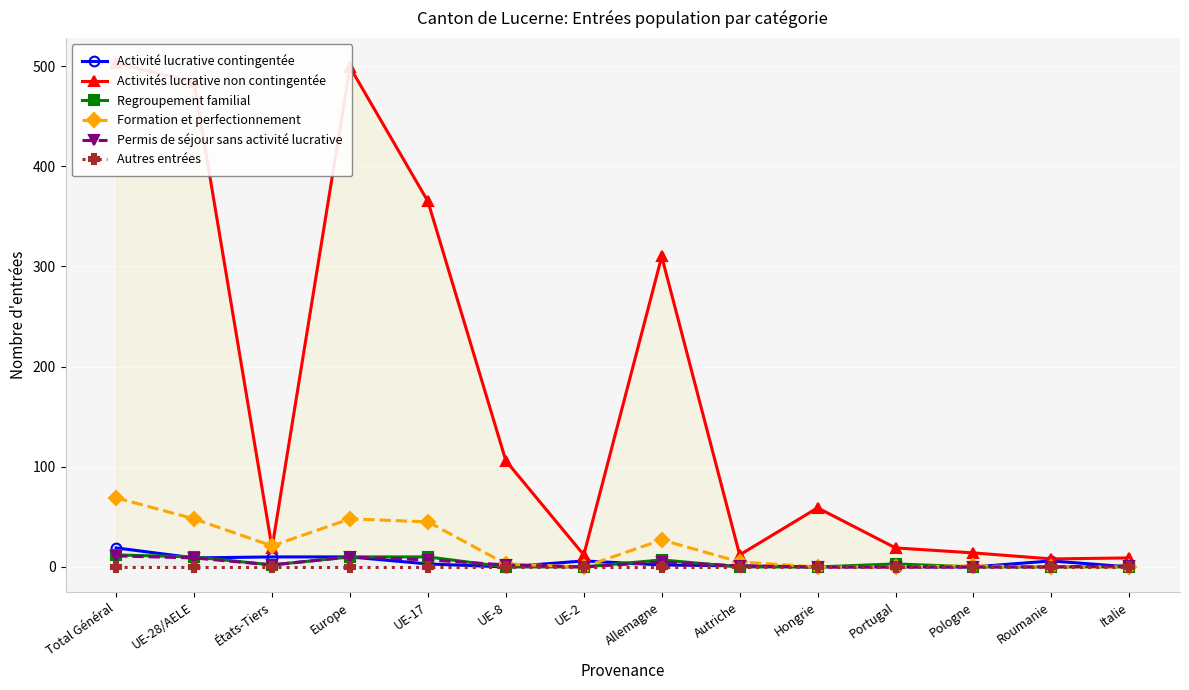

True or false: Autres entrées and Activités lucrative non contingentée intersect in this chart.

False